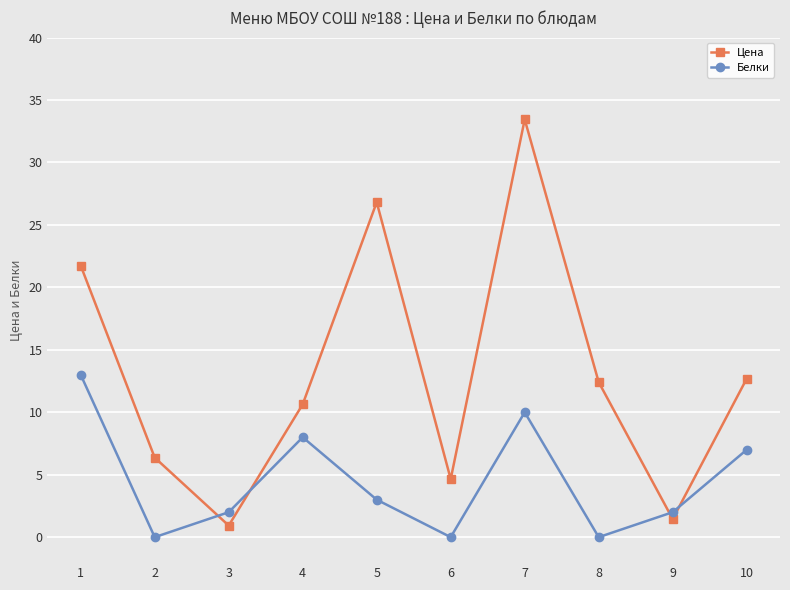

Count the number of data series in this chart.

2